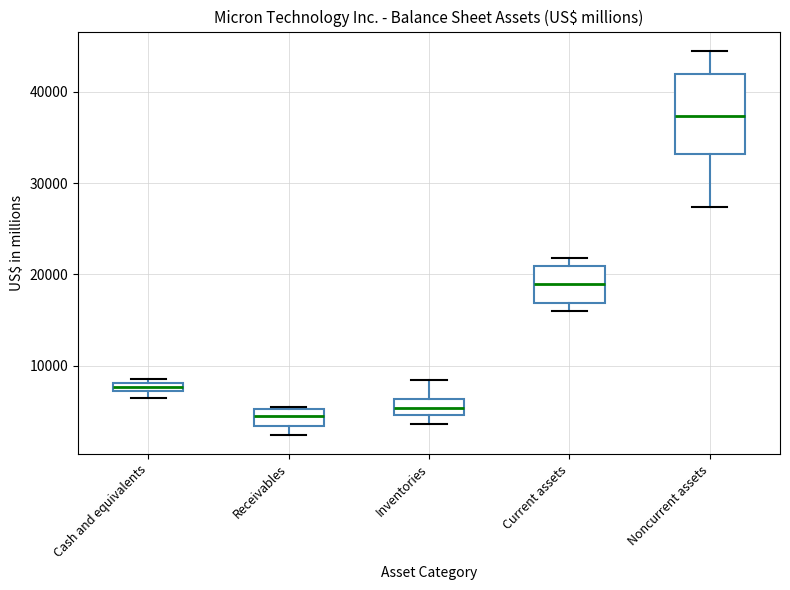

Which box's median line is the highest?

Noncurrent assets